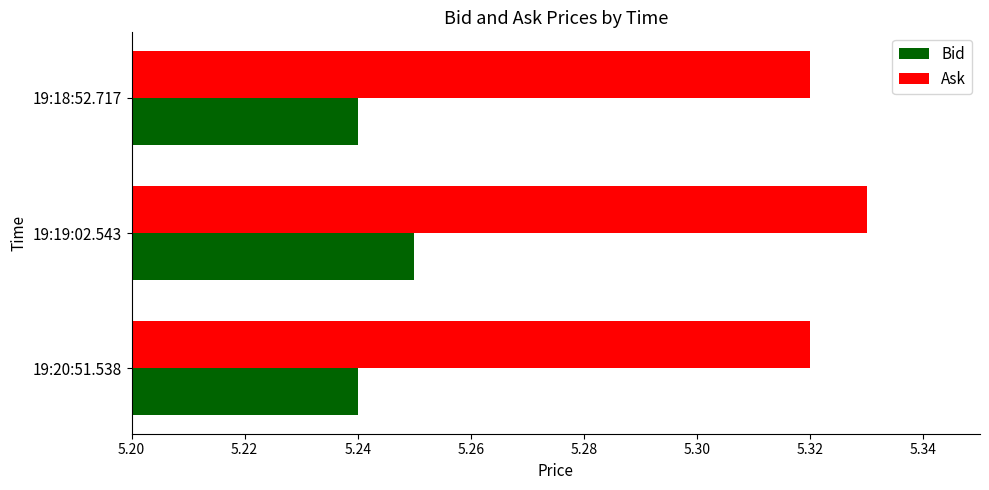

The value of Ask at 19:19:02.543 is 3.1. True or false?

False